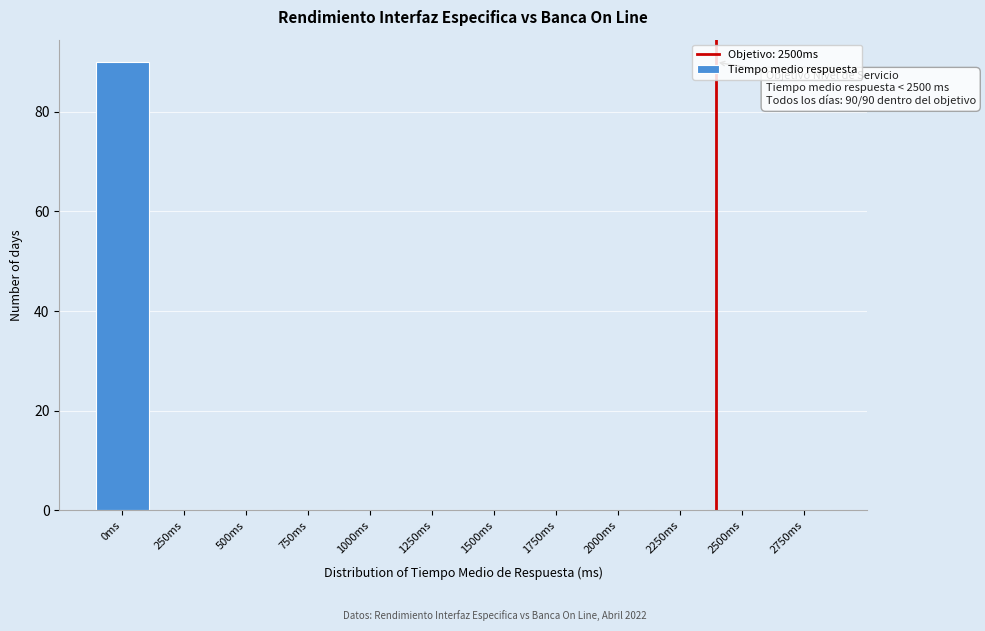

Reading left to right, extract all data points from this chart.

0ms=90	250ms=0	500ms=0	750ms=0	1000ms=0	1250ms=0	1500ms=0	1750ms=0	2000ms=0	2250ms=0	2500ms=0	2750ms=0